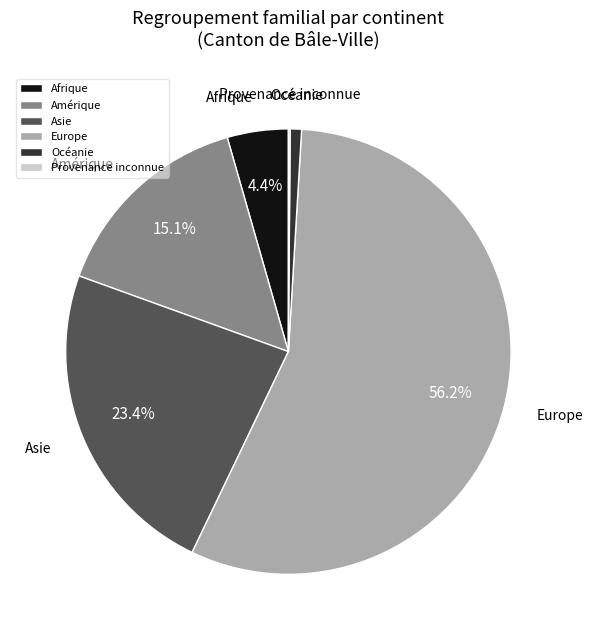

To the nearest percent, what is the combined percentage of Océanie and Afrique?

5%